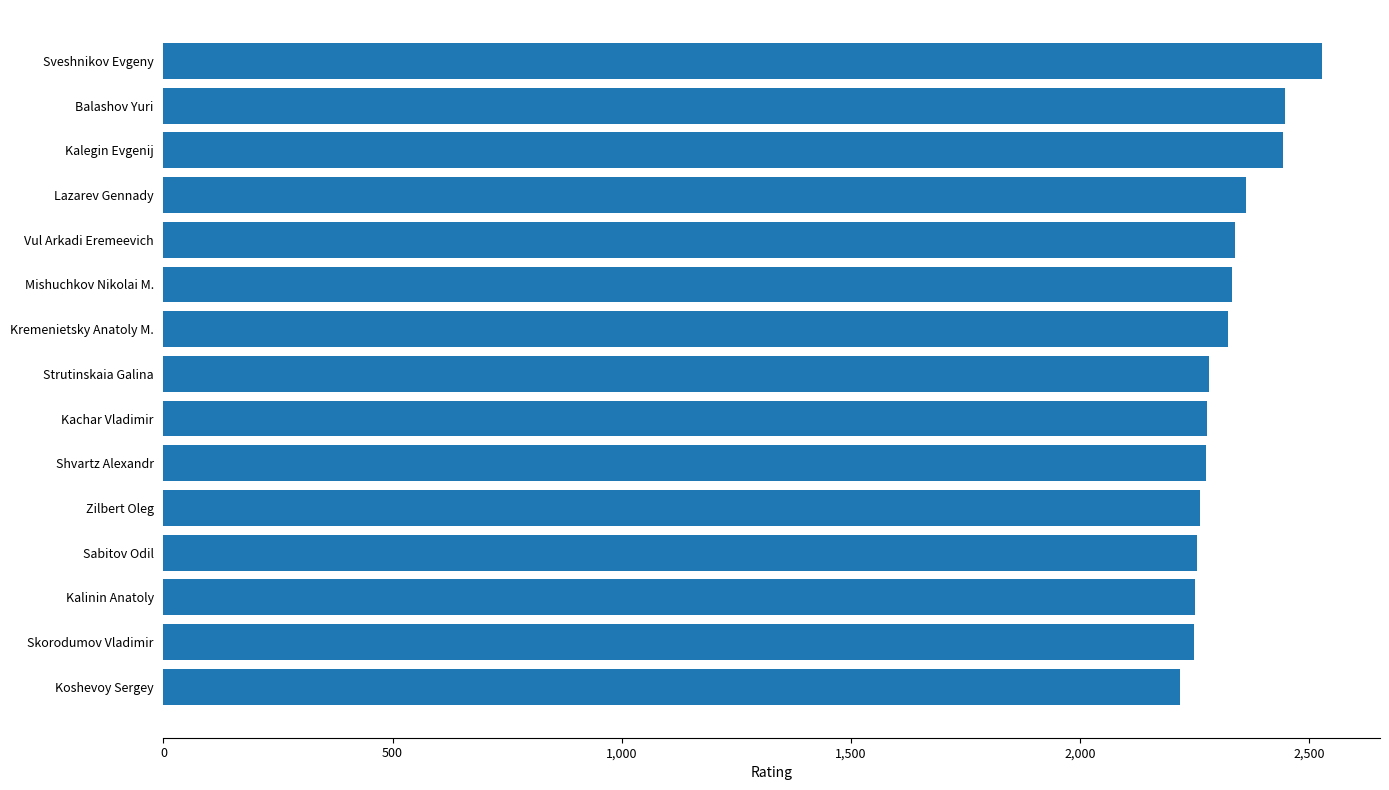

Does the chart contain stacked bars?

No